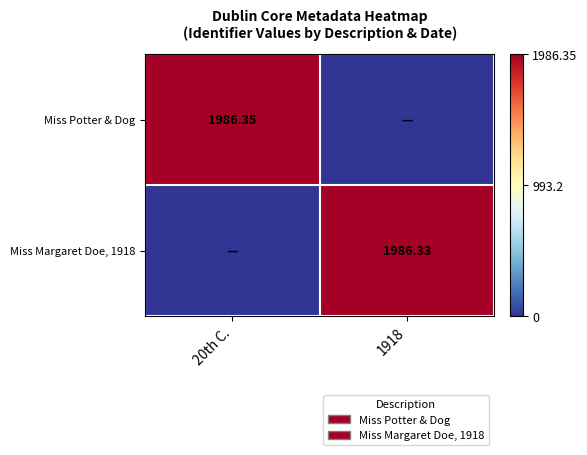

What is the spread (max minus min) of values at 1918?

1986.3